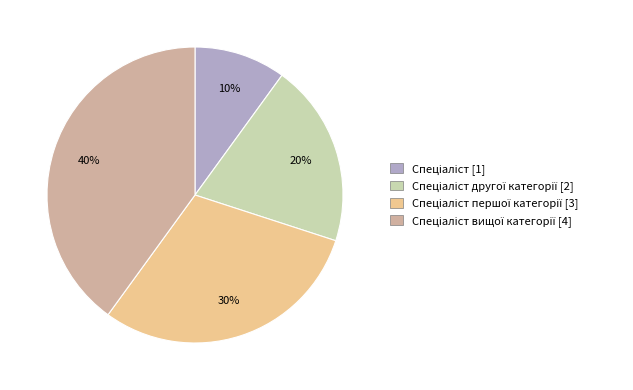

Is there any slice that represents more than half of the pie?

No